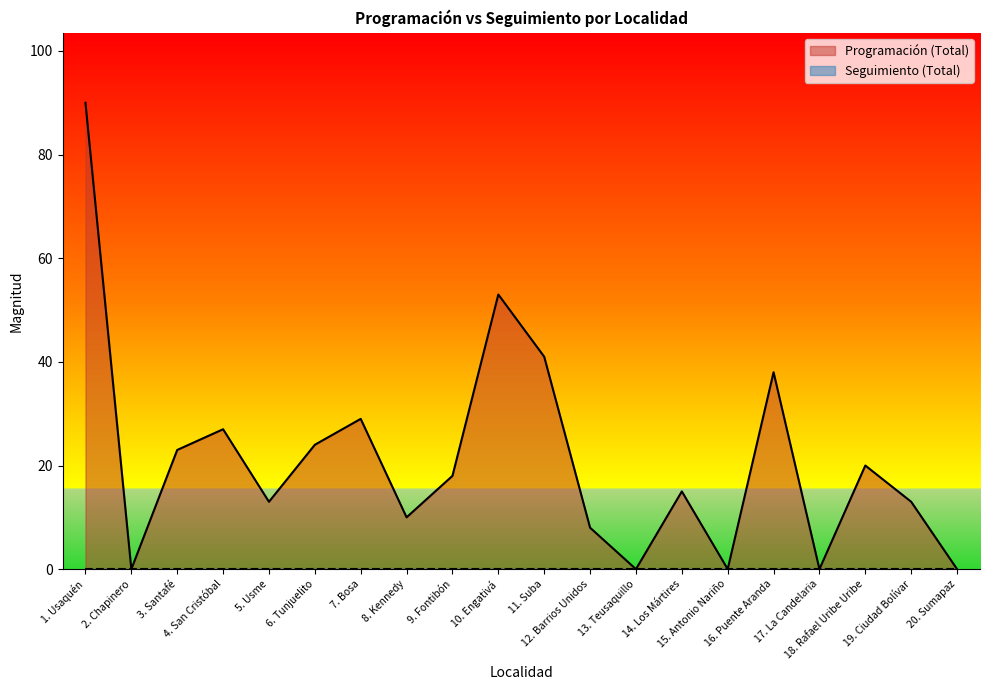

List the labels in order of value, largest first.

1. Usaquén, 10. Engativá, 11. Suba, 16. Puente Aranda, 7. Bosa, 4. San Cristóbal, 6. Tunjuelito, 3. Santafé, 18. Rafael Uribe Uribe, 9. Fontibón, 14. Los Mártires, 5. Usme, 19. Ciudad Bolívar, 8. Kennedy, 12. Barrios Unidos, 2. Chapinero, 13. Teusaquillo, 15. Antonio Nariño, 17. La Candelaria, 20. Sumapaz